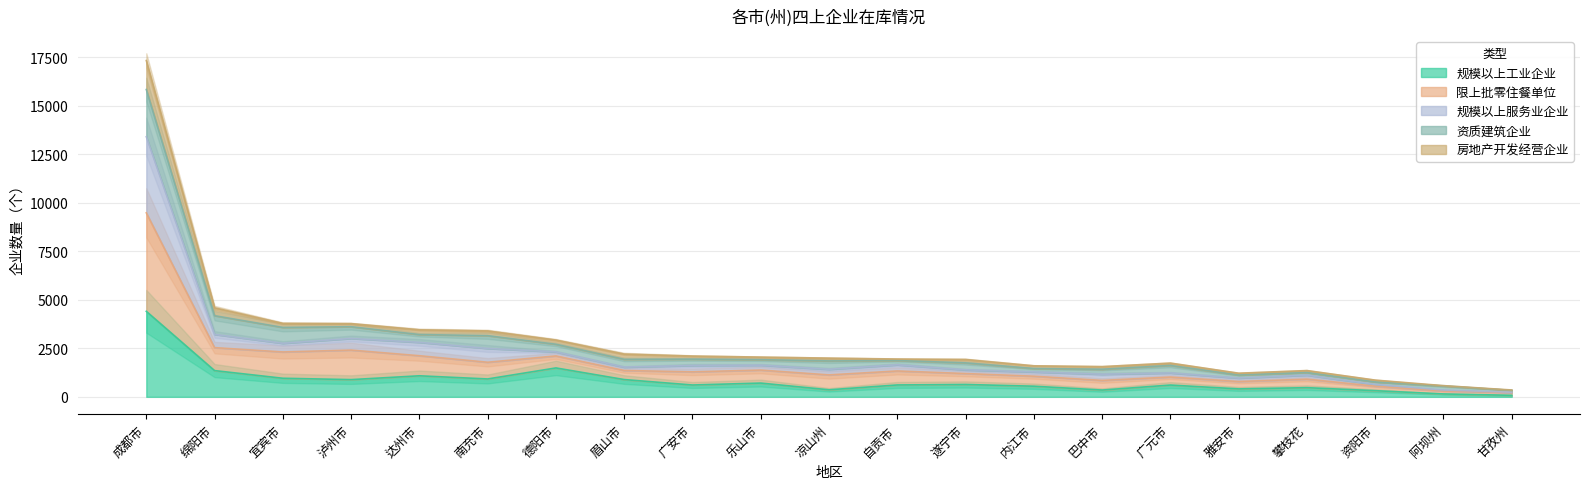

The 规模以上工业企业 series shows 4406 at 成都市. True or false?

True